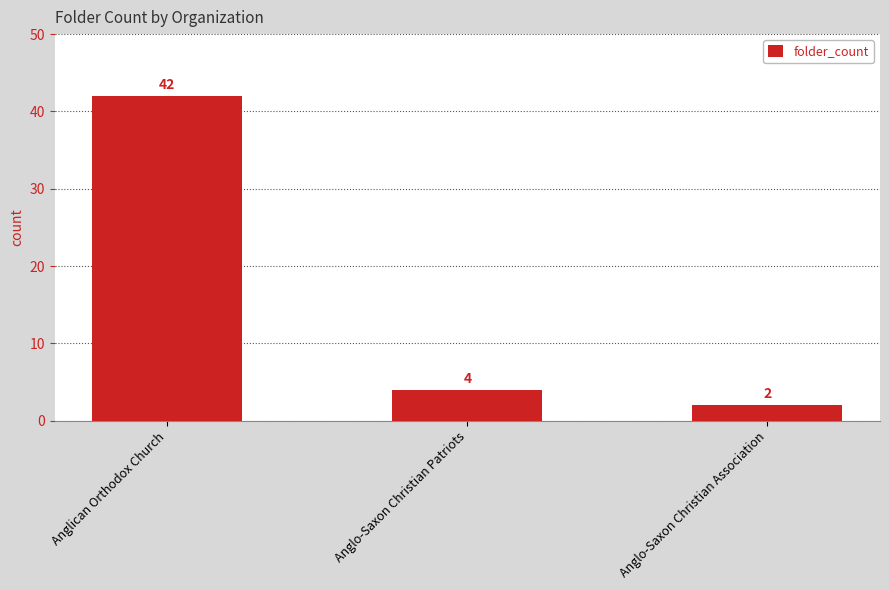

What is the change in value from Anglican Orthodox Church to Anglo-Saxon Christian Patriots?

-38